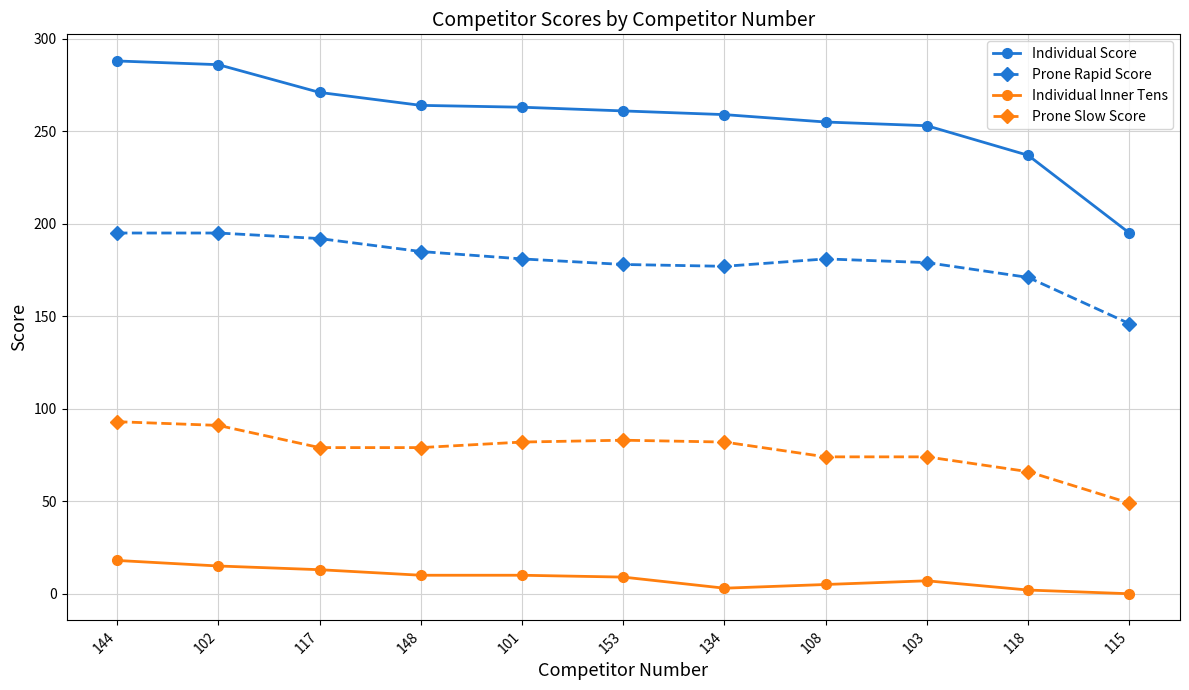

How many lines are shown in the chart?

4